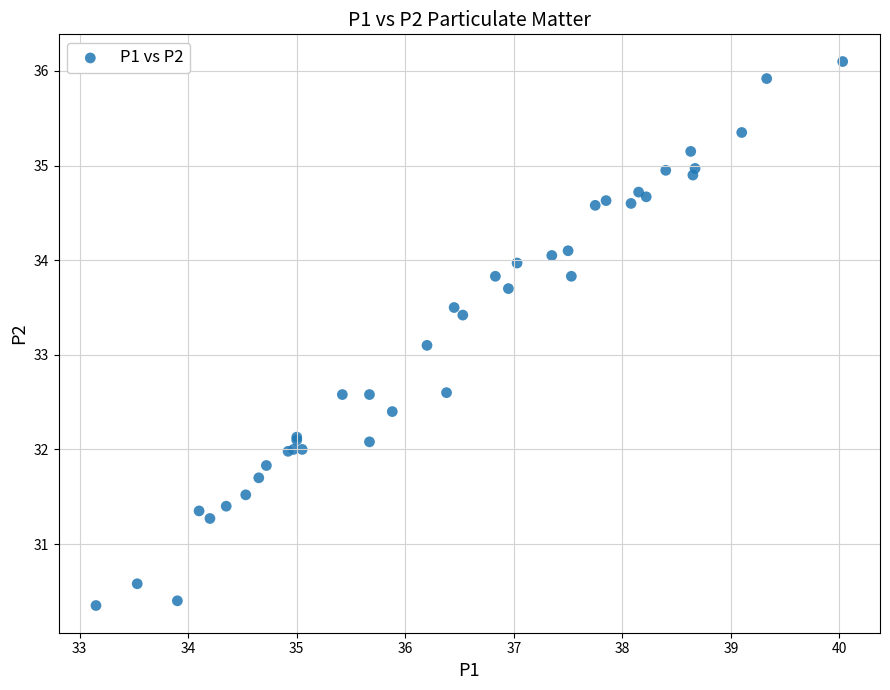

What Y value in the scatter plot is closest to 33?

33.1